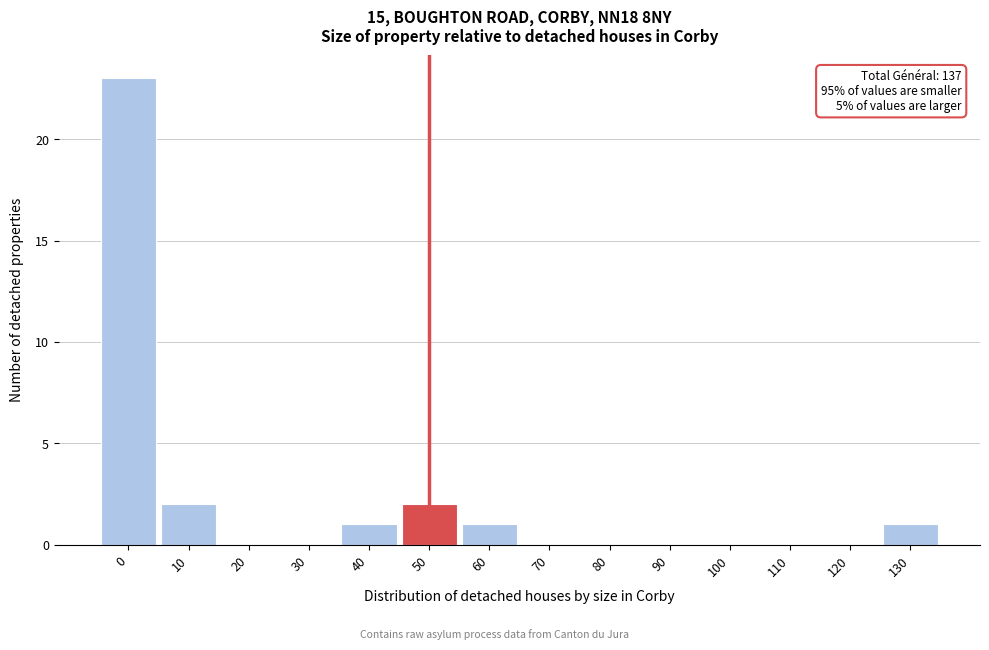

Reading left to right, extract all data points from this chart.

0=23	10=2	20=0	30=0	40=1	50=2	60=1	70=0	80=0	90=0	100=0	110=0	120=0	130=1